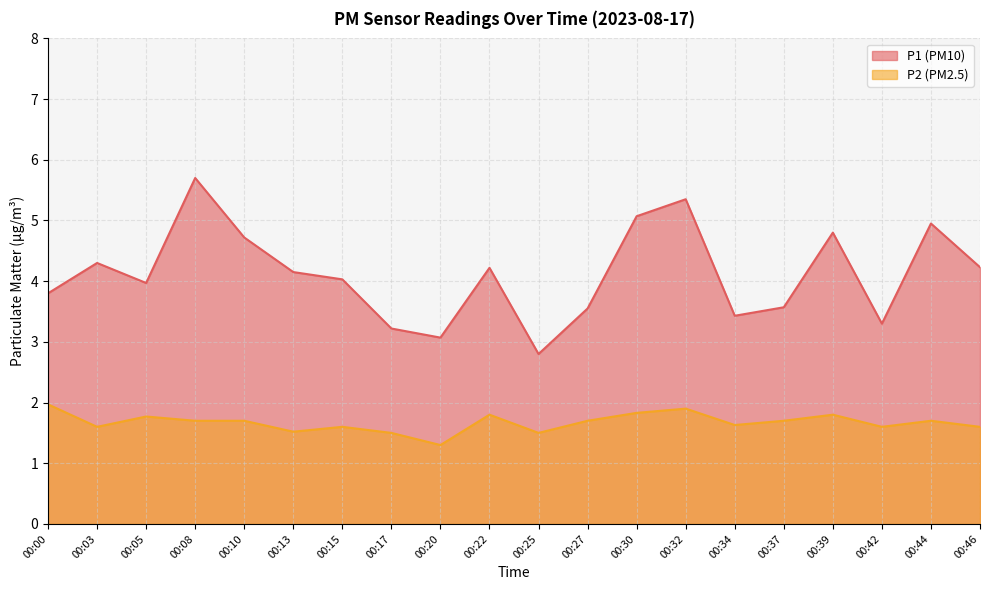

At which label is P2 closest to 1?

00:20